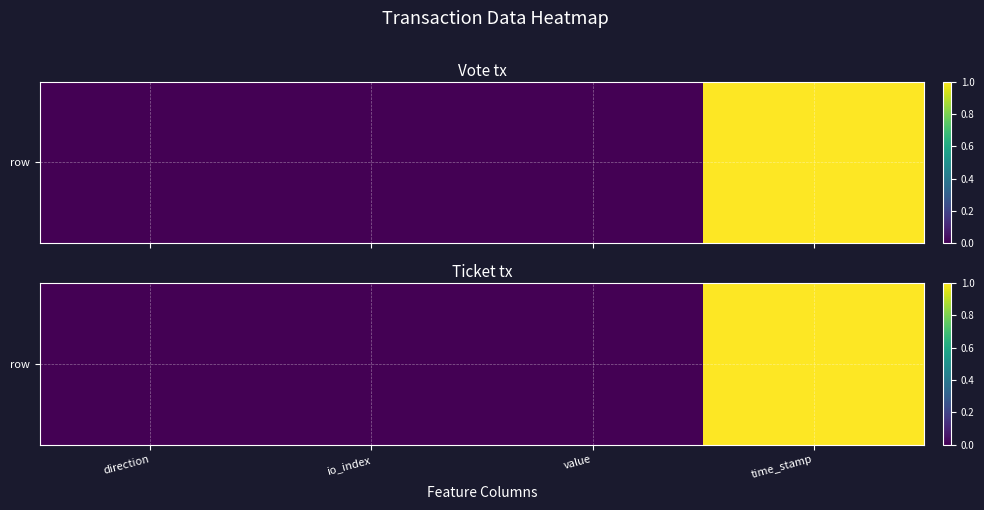

Rank the categories by value from highest to lowest.

time_stamp, value, direction, io_index